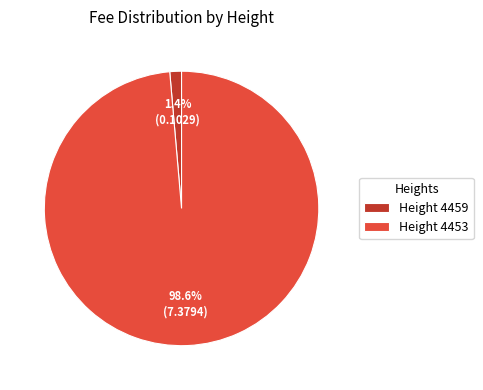

Count the number of slices in the pie.

2